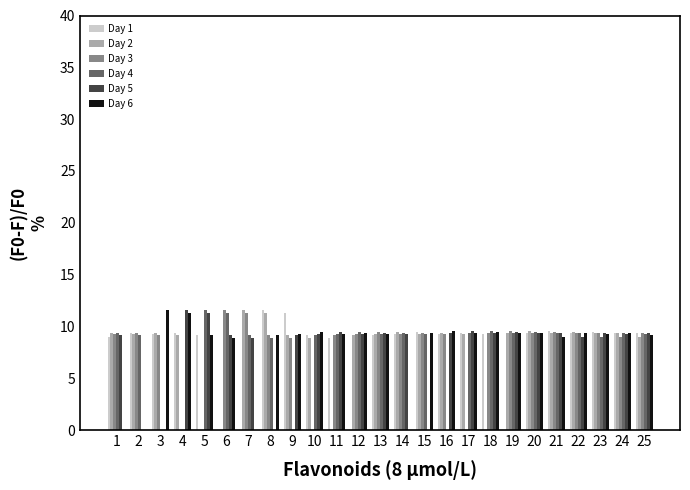

What is the sum of all Day 5 values?

199.3